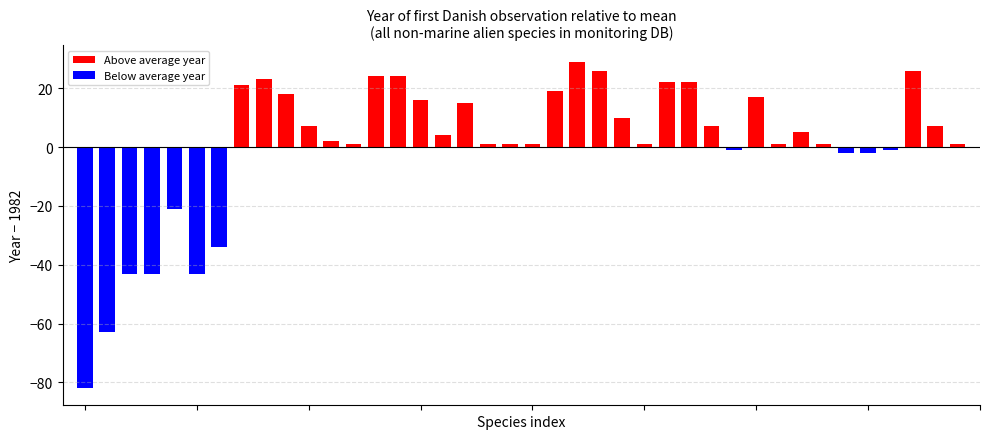

The Første observation i moniteringsdatabasen series shows 3351 at Prorocentrum lima. True or false?

False